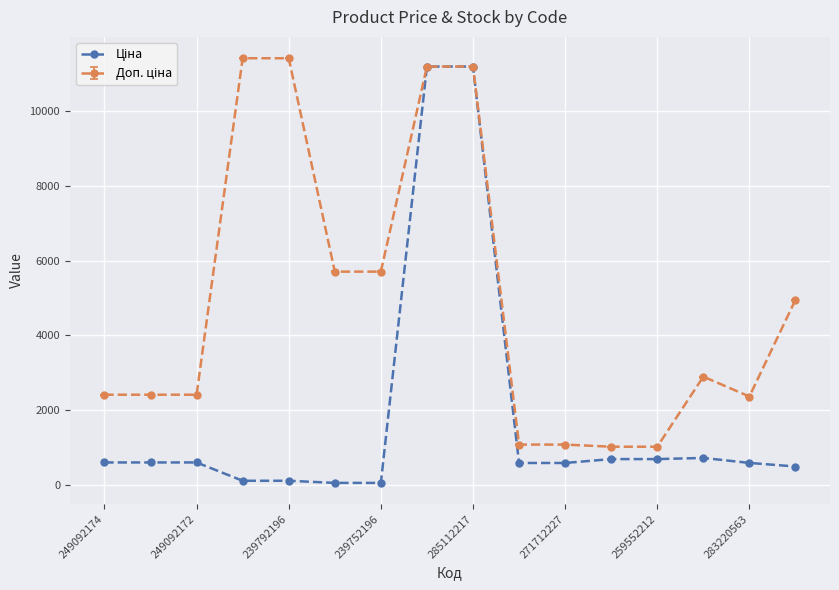

What is the maximum value shown in the chart?

11410.0